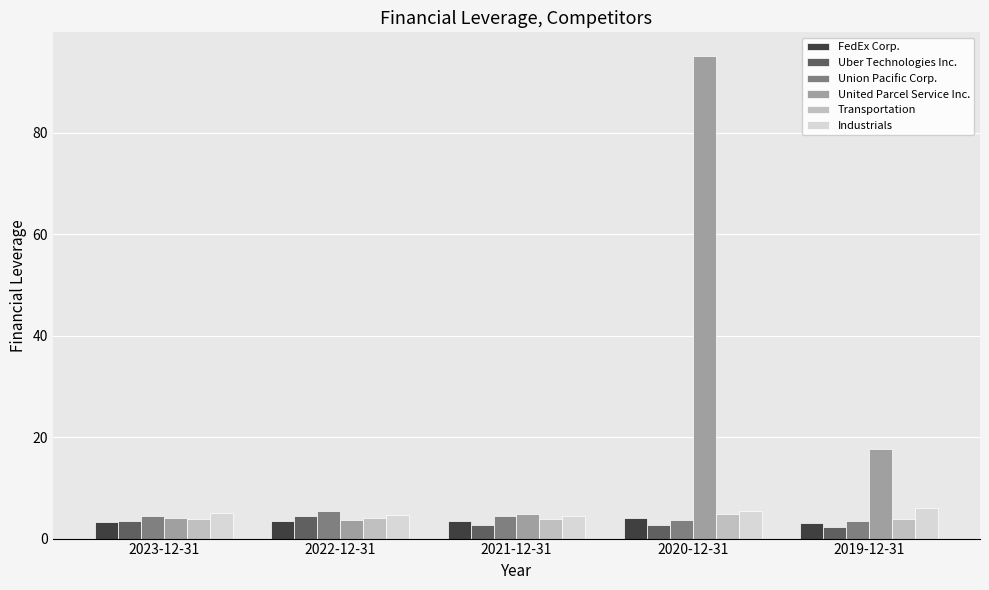

Are the bars grouped side by side (vs. stacked)?

Yes